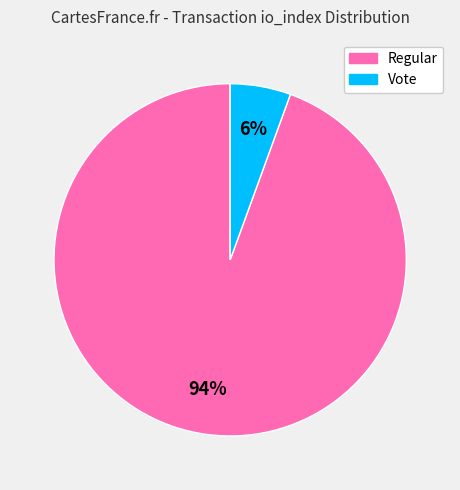

To the nearest percent, what is the average slice percentage?

50%